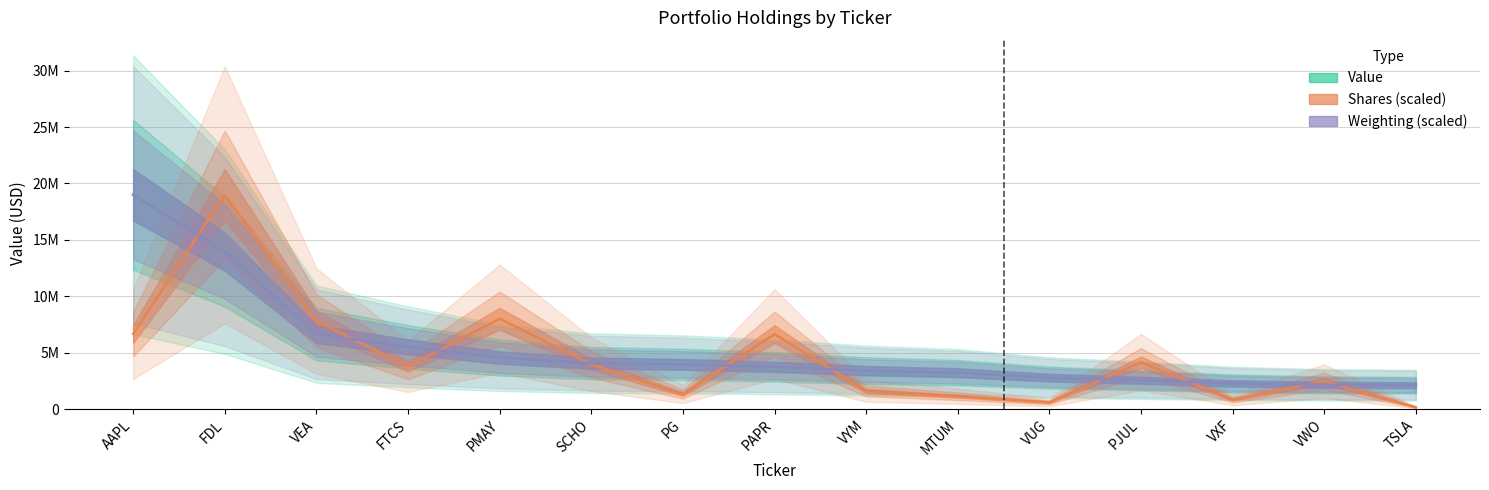

What are all the series names shown in the legend?

Value, Shares, Weighting